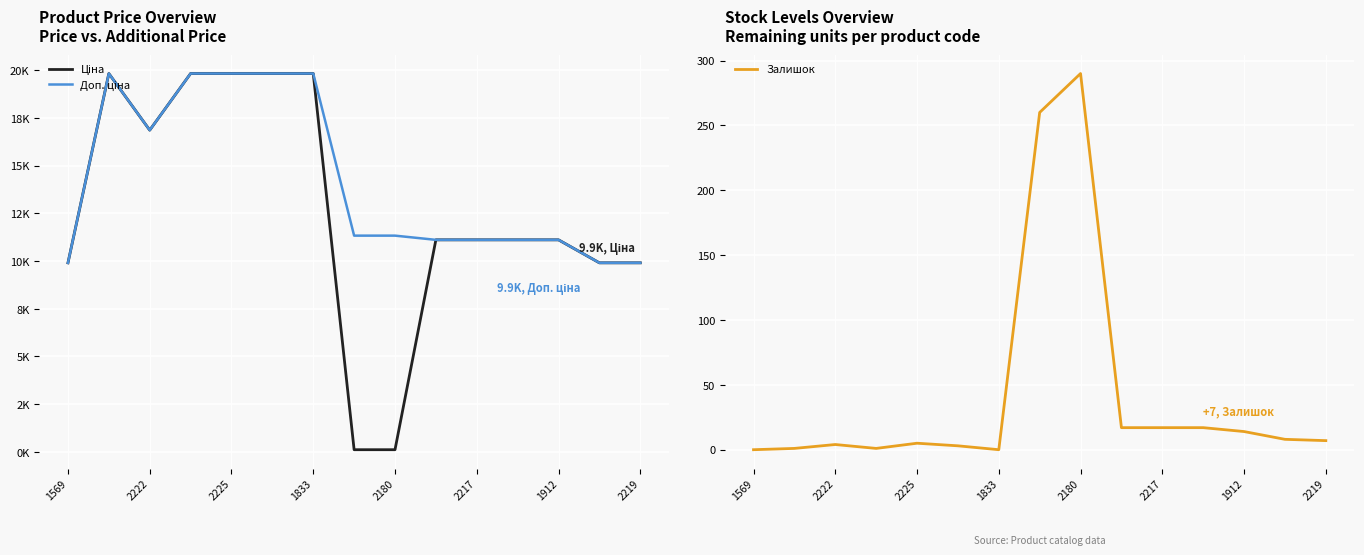

Which category has the highest value in the Залишок series?

2180